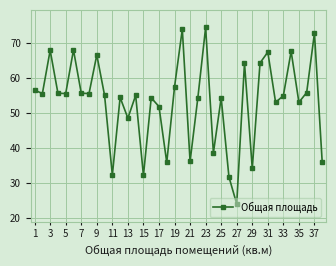

What is the smallest value displayed?

24.1